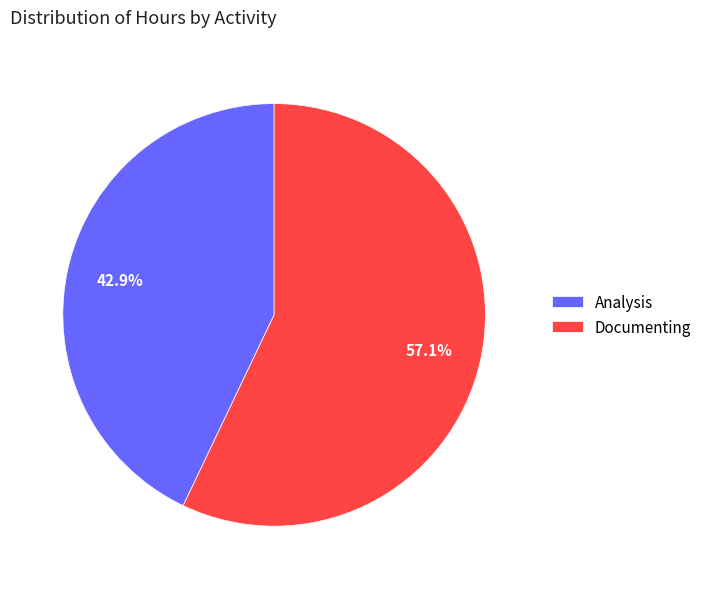

How many segments does this pie chart have?

2